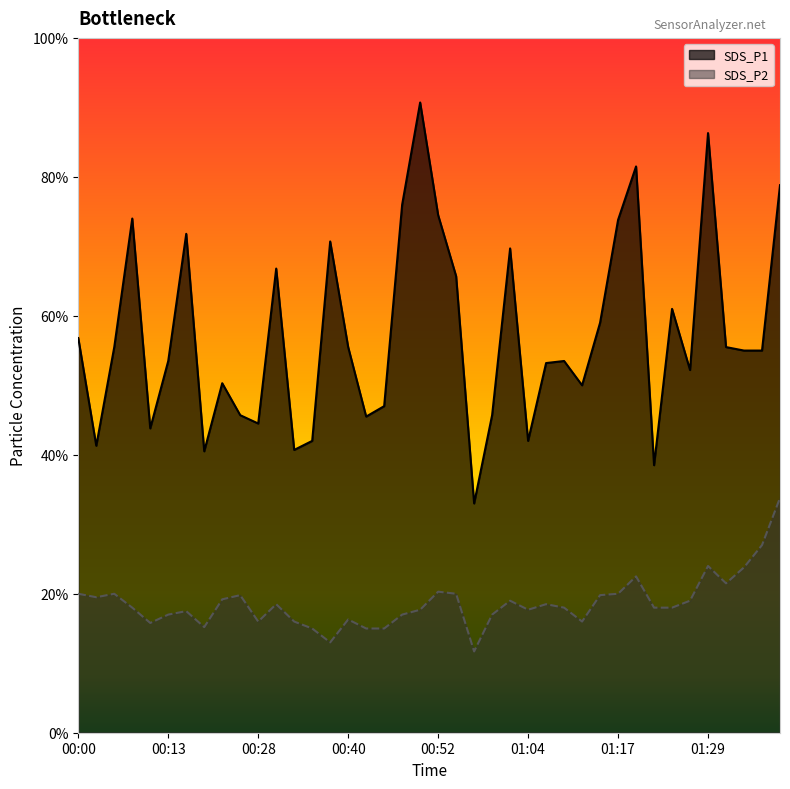

List the series in order of their overall mean, lowest first.

SDS_P2, SDS_P1